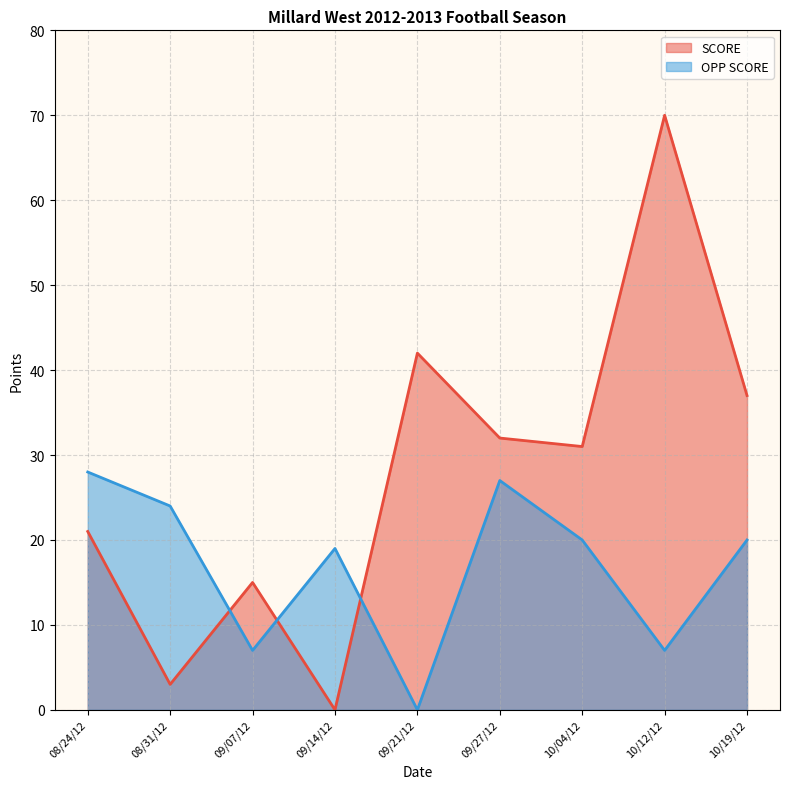

Rank the series by their average value, from lowest to highest.

OPP SCORE, SCORE